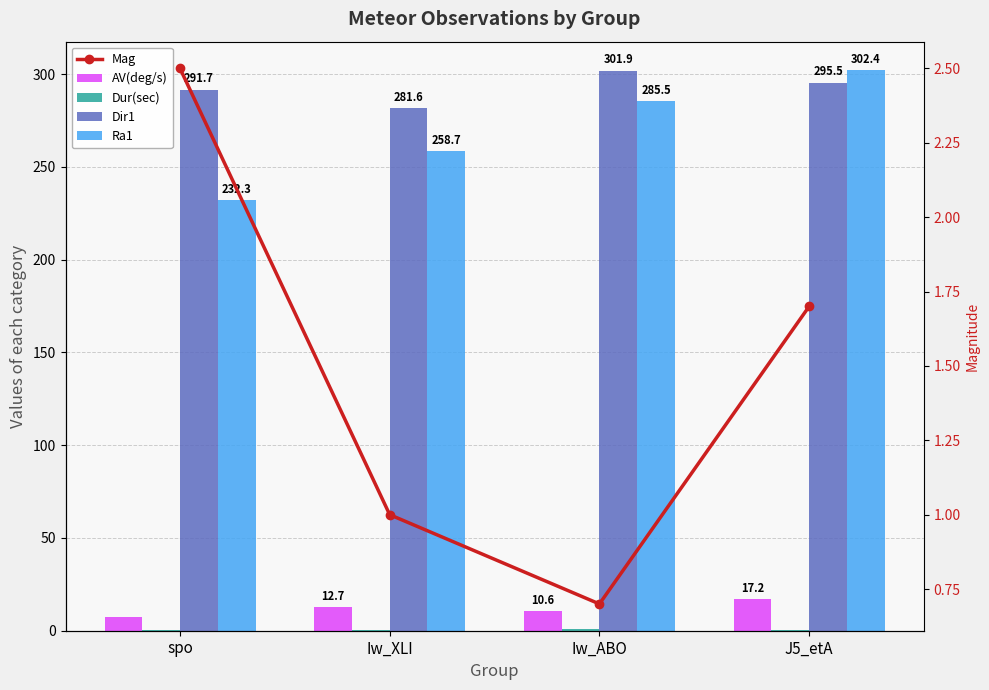

Reading left to right, what are all the values shown in this chart?

AV(deg/s): 7.2	12.7	10.6	17.2
Dur(sec): 0.3	0.5	0.9	0.5
Dir1: 291.7	281.6	301.9	295.5
Ra1: 232.3	258.7	285.5	302.4
Mag: 2.5	1.0	0.7	1.7